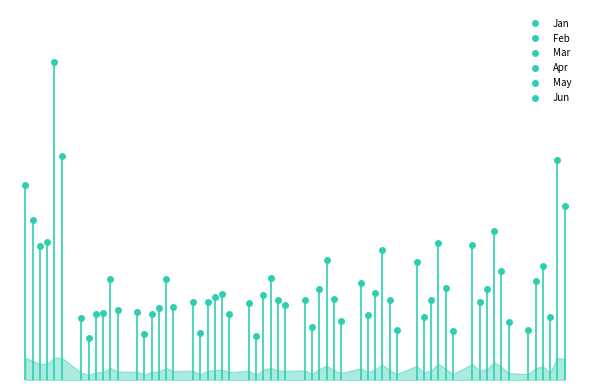

Which series has the largest total across all categories?

May